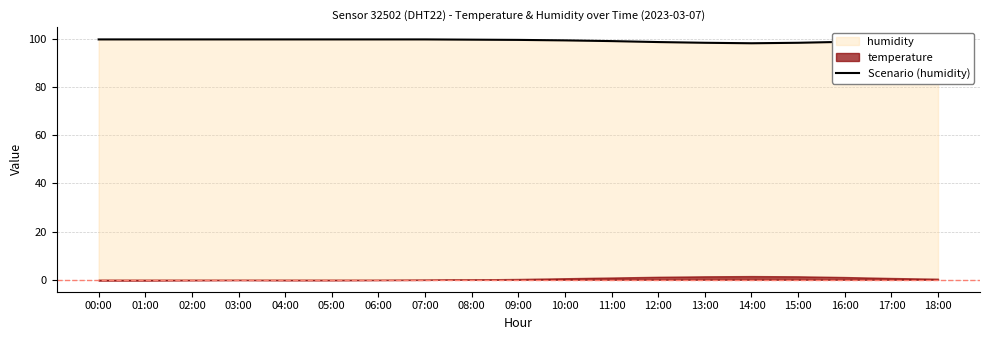

What is the smallest value displayed?

98.3